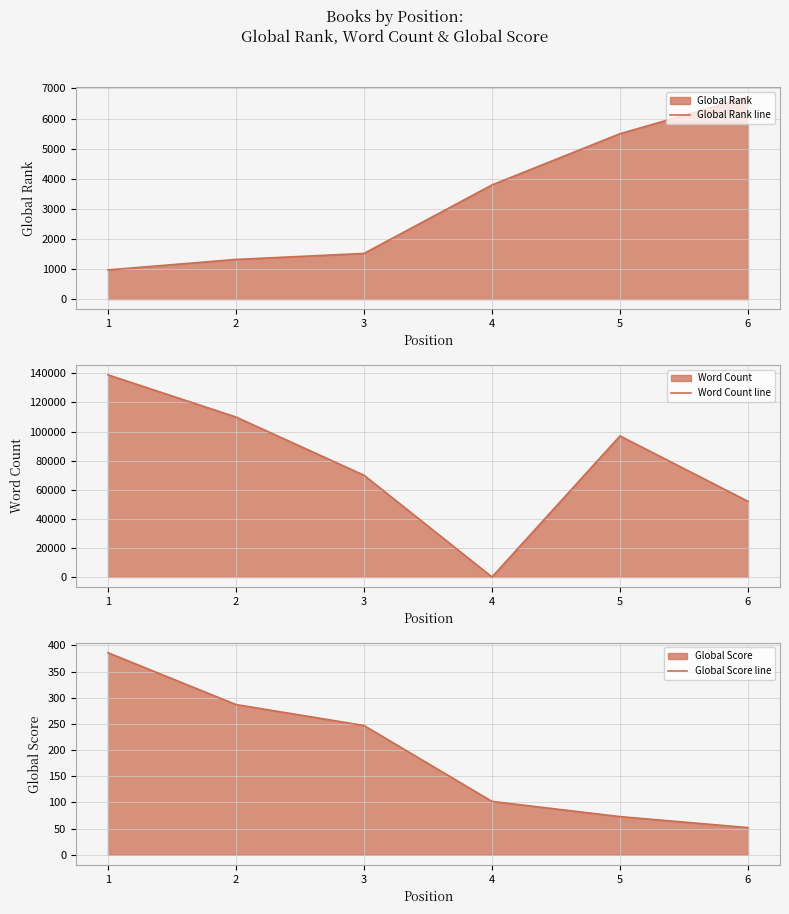

How many data points in Word Count line are less than 97000?

3